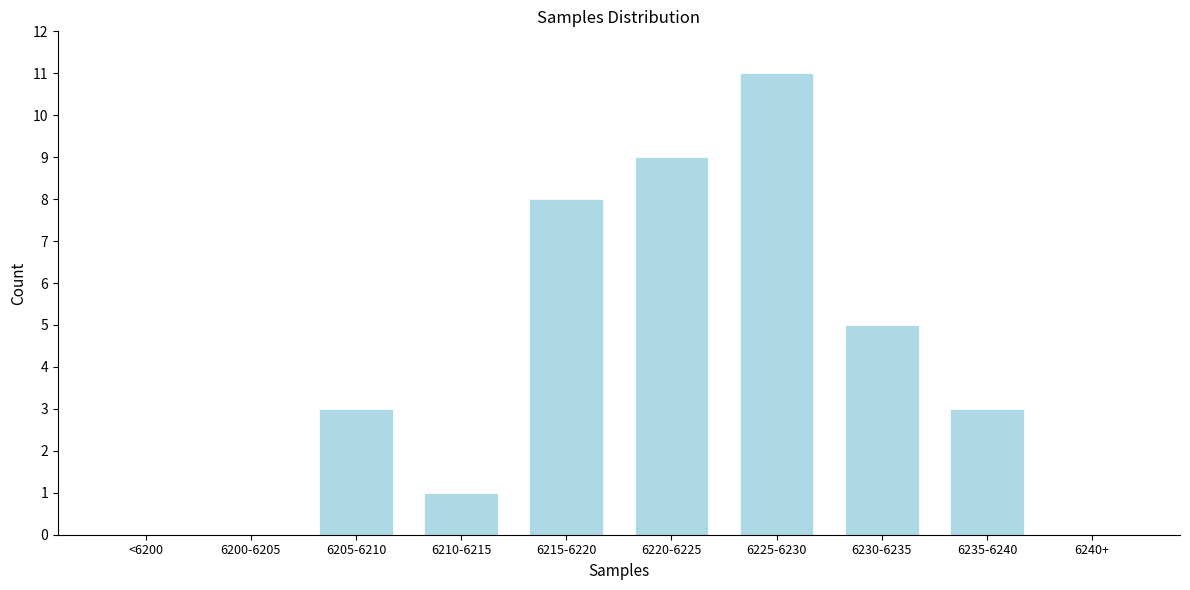

Reading left to right, extract all data points from this chart.

<6200=0	6200-6205=0	6205-6210=3	6210-6215=1	6215-6220=8	6220-6225=9	6225-6230=11	6230-6235=5	6235-6240=3	6240+=0